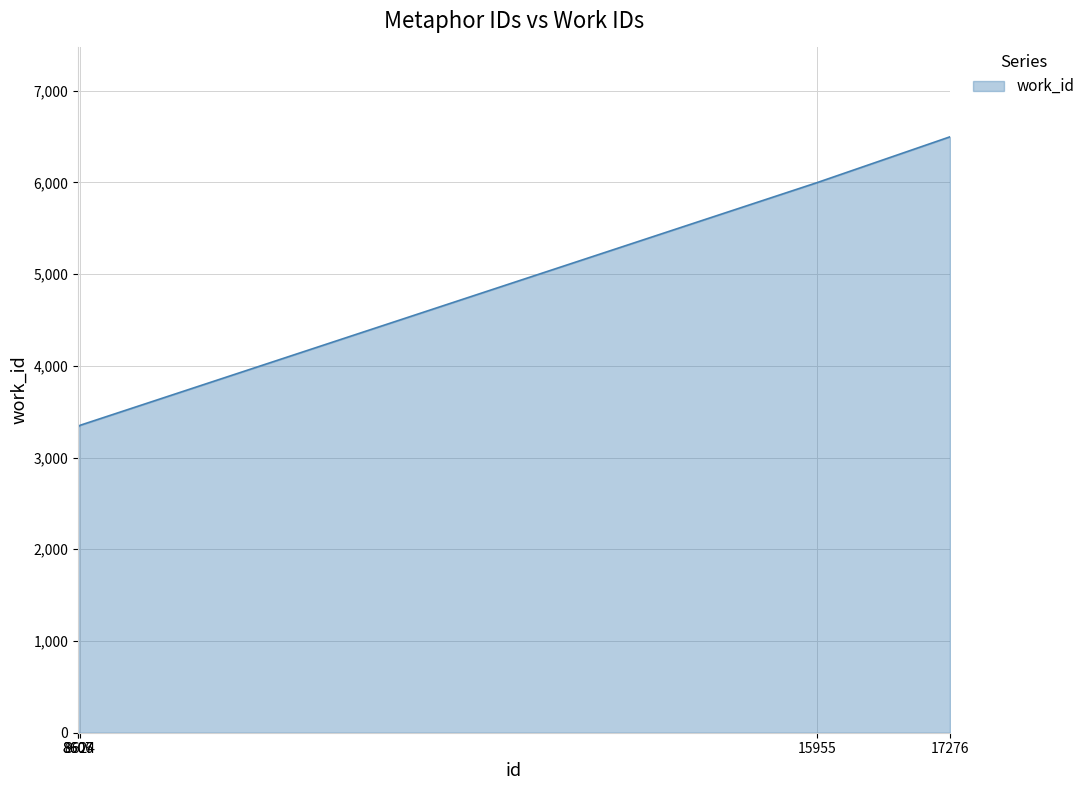

True or false: the data has more than 2 interior local peaks.

False